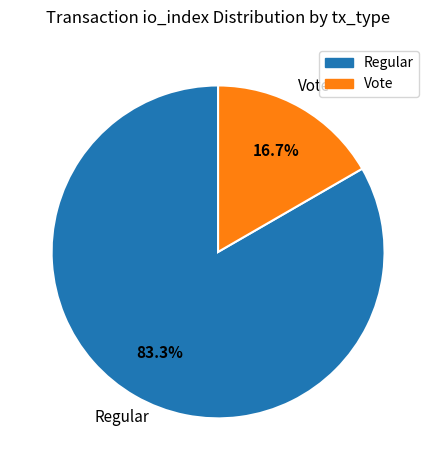

Is there any slice that represents more than half of the pie?

Yes